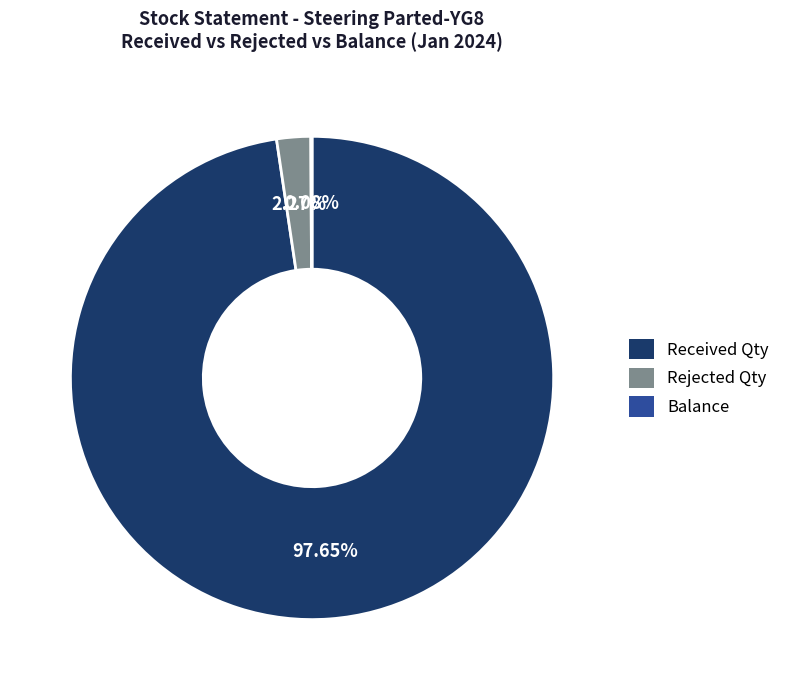

Is there a majority slice in this chart?

Yes